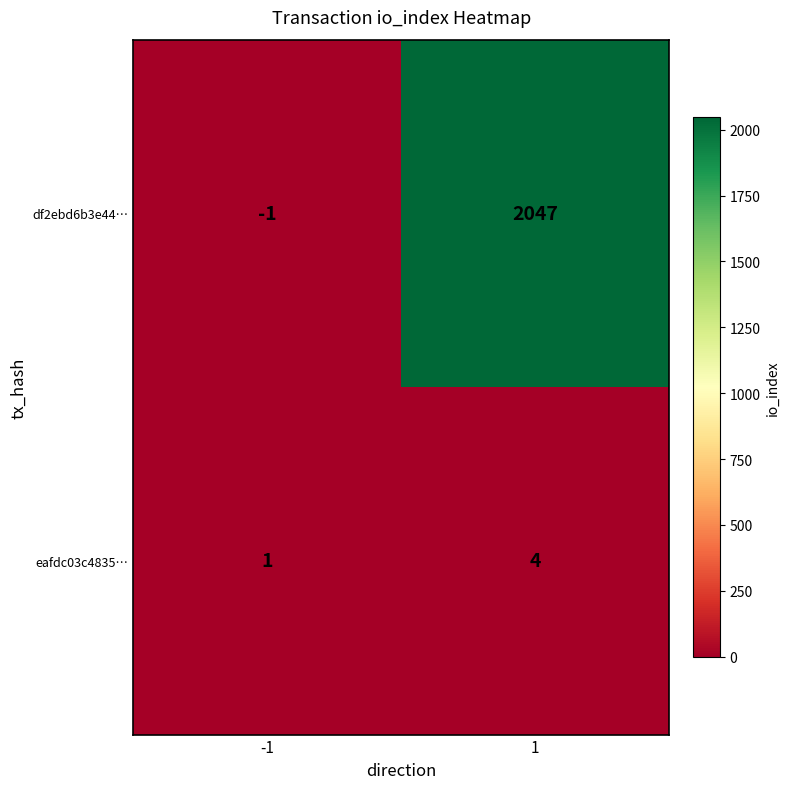

Is the value of df2ebd6b3e44… at -1 greater than the value of eafdc03c4835… at 1?

No